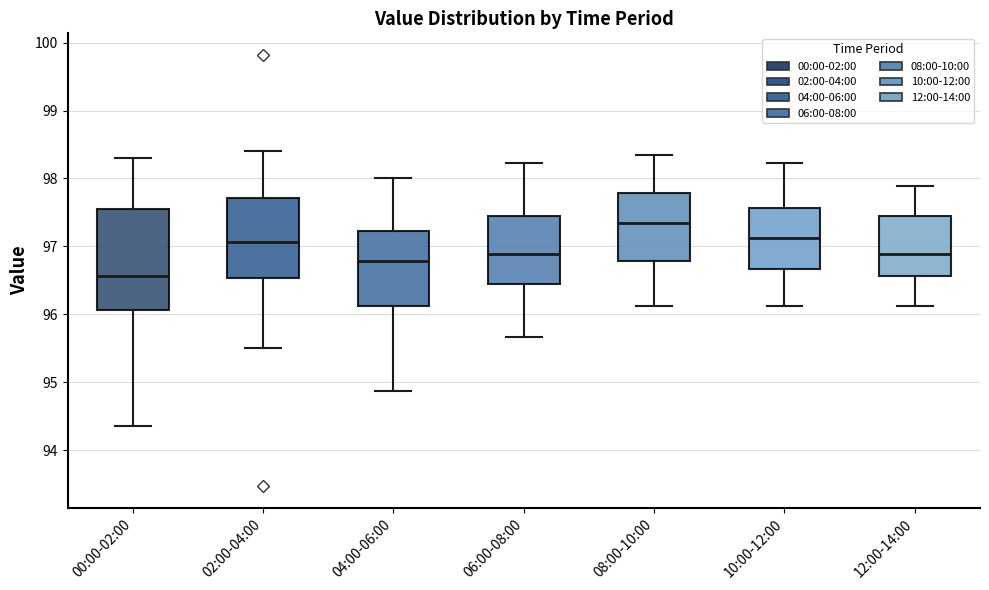

Reading left to right, read every box against the y-axis: the position of its median line, the range the box covers, and the ends of its whiskers. The values are not printed on the chart, so give them approximately, as read against the axis.

00:00-02:00: median 96.6, box 96.1 to 97.6, whiskers 94.4 to 98.3
02:00-04:00: median 97.1, box 96.5 to 97.7, whiskers 95.5 to 98.4
04:00-06:00: median 96.8, box 96.1 to 97.2, whiskers 94.9 to 98.0
06:00-08:00: median 96.9, box 96.5 to 97.5, whiskers 95.7 to 98.2
08:00-10:00: median 97.3, box 96.8 to 97.8, whiskers 96.1 to 98.3
10:00-12:00: median 97.1, box 96.7 to 97.6, whiskers 96.1 to 98.2
12:00-14:00: median 96.9, box 96.6 to 97.5, whiskers 96.1 to 97.9